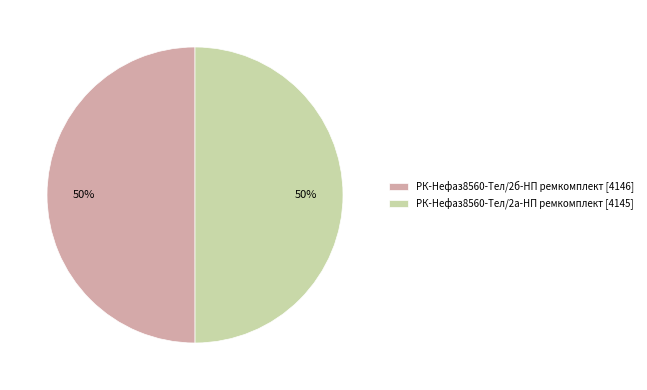

True or false: РК-Нефаз8560-Тел/2а-НП ремкомплект accounts for 50% of the total.

True